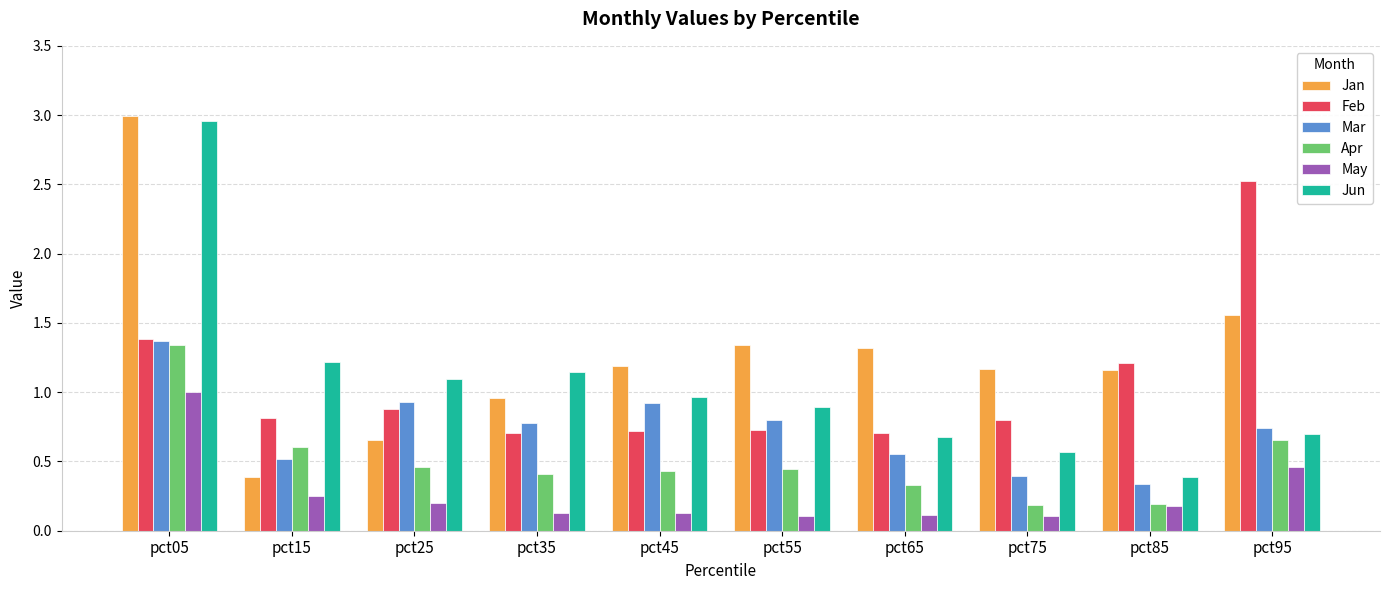

Which category has the highest value in the Mar series?

pct05